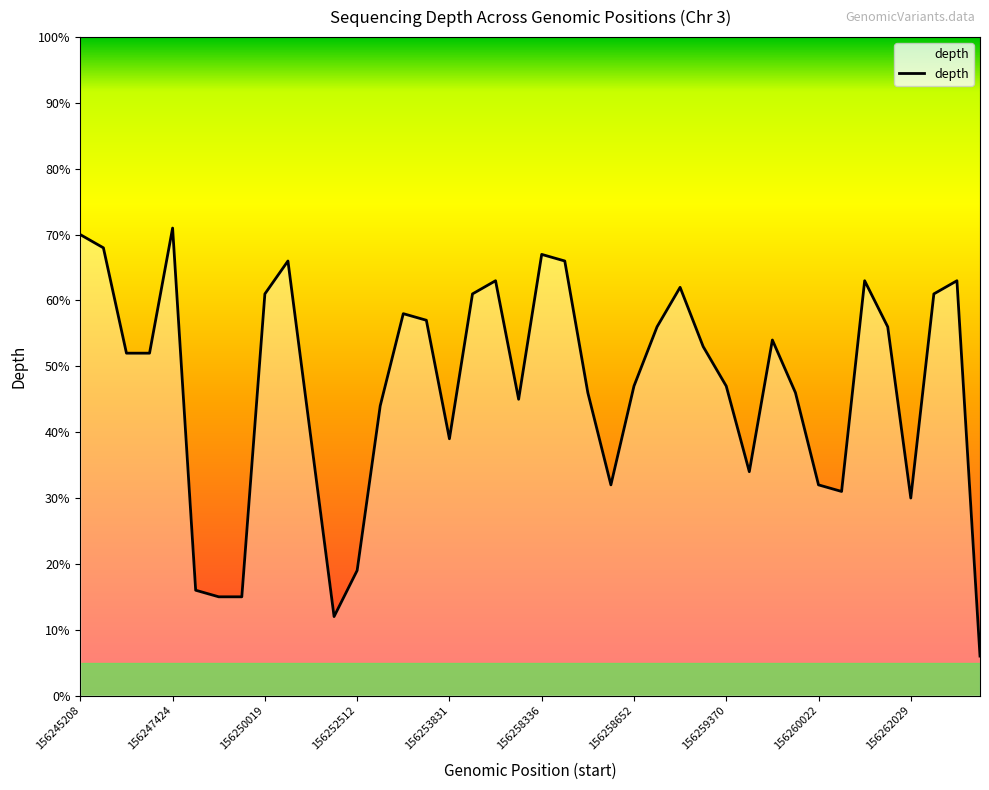

What is the difference between the maximum and minimum values?

65